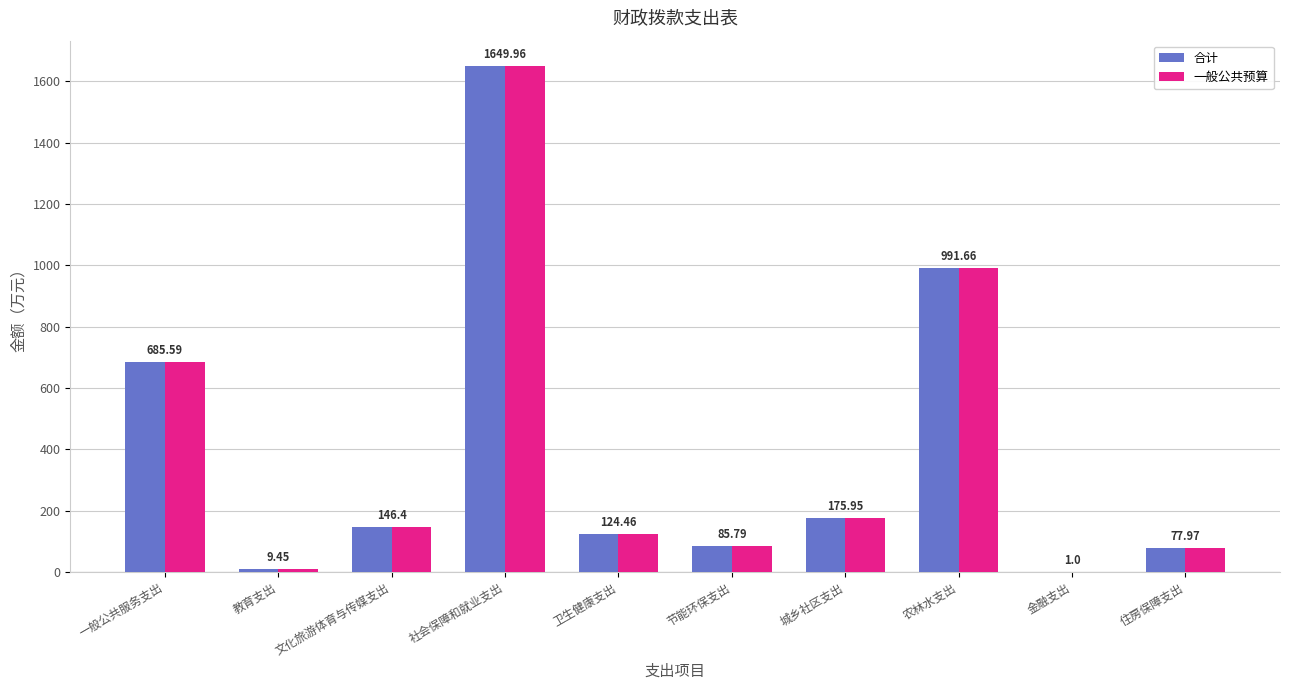

At which label does 一般公共预算 first exceed 146?

一般公共服务支出